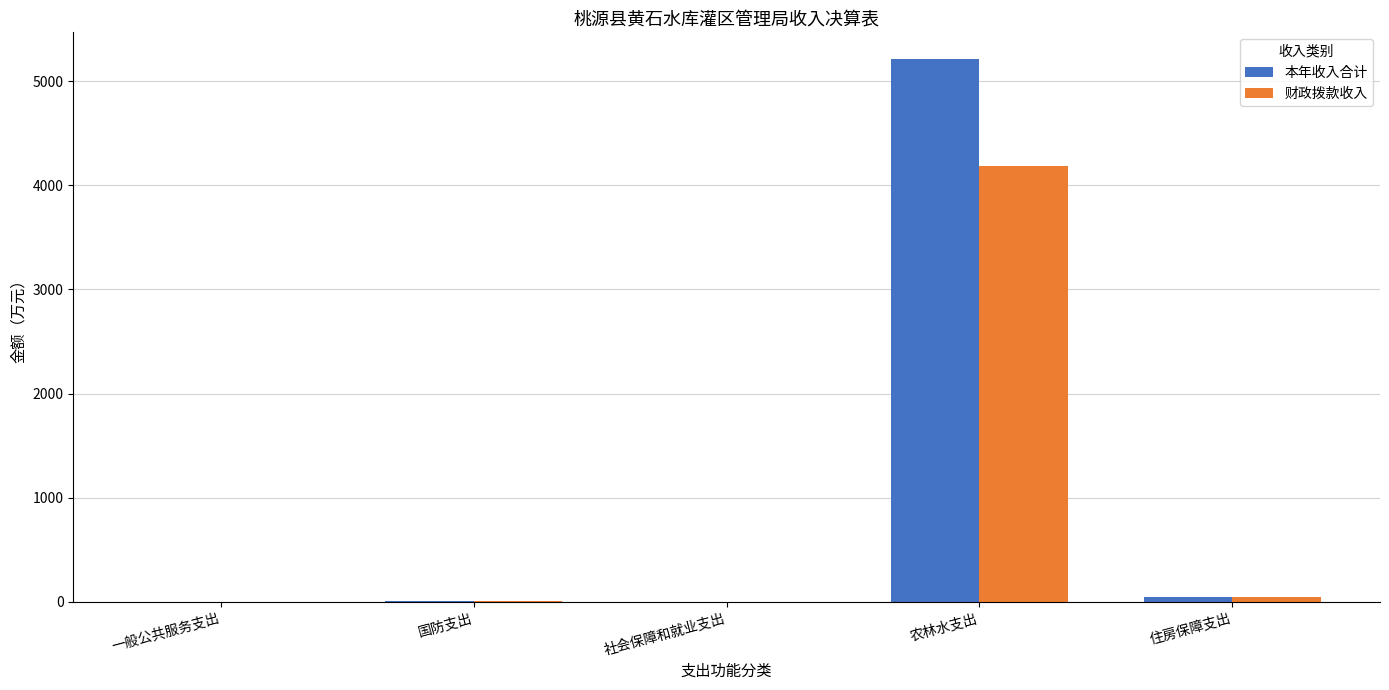

Which category has the highest value across all series?

农林水支出